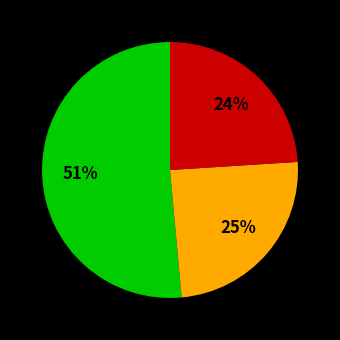

To the nearest percent, what is the difference between the largest and smallest slice percentages?

27%